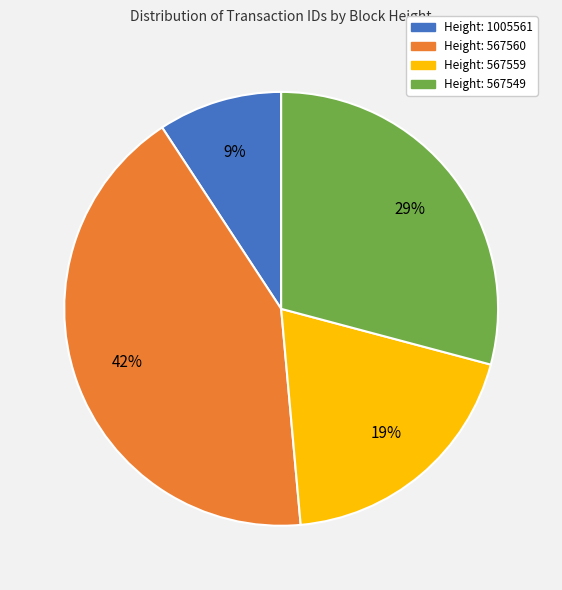

How many segments does this pie chart have?

4